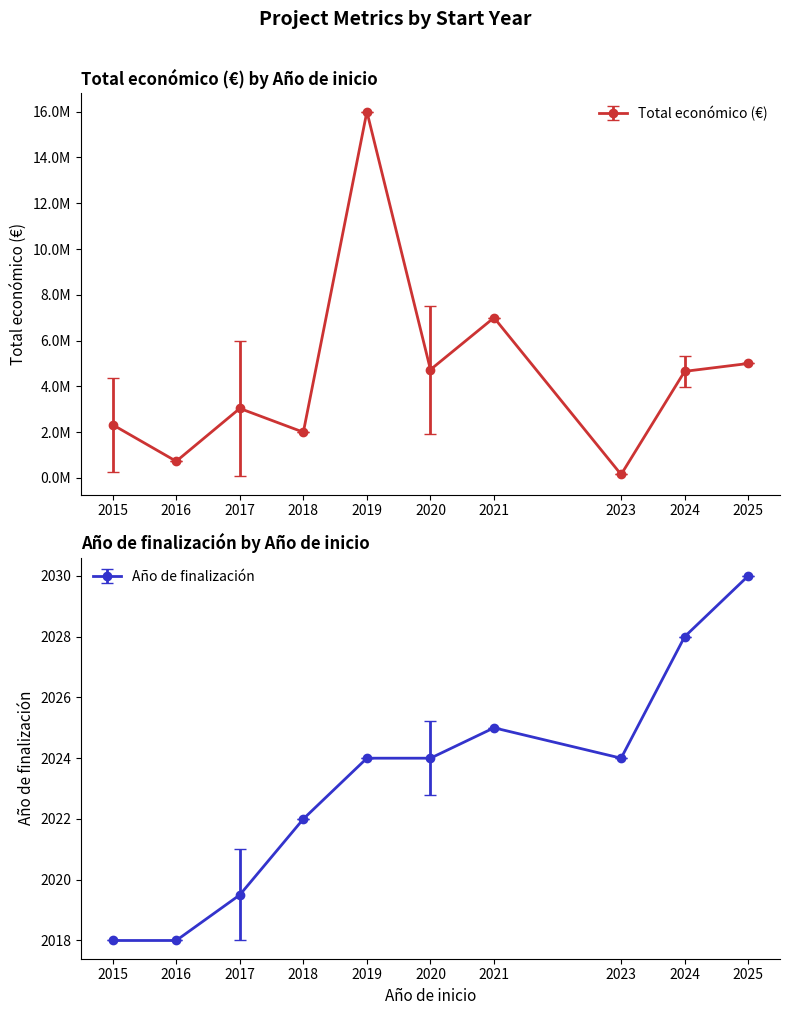

How many series are shown in this chart?

2